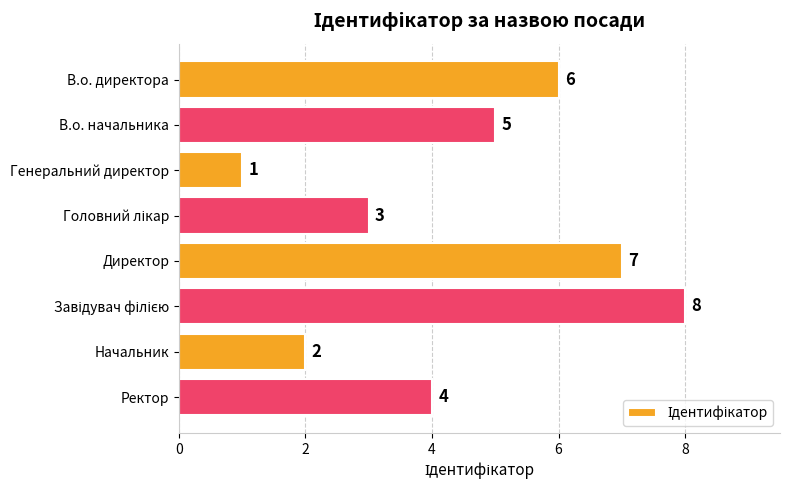

How many bars are there in total?

8